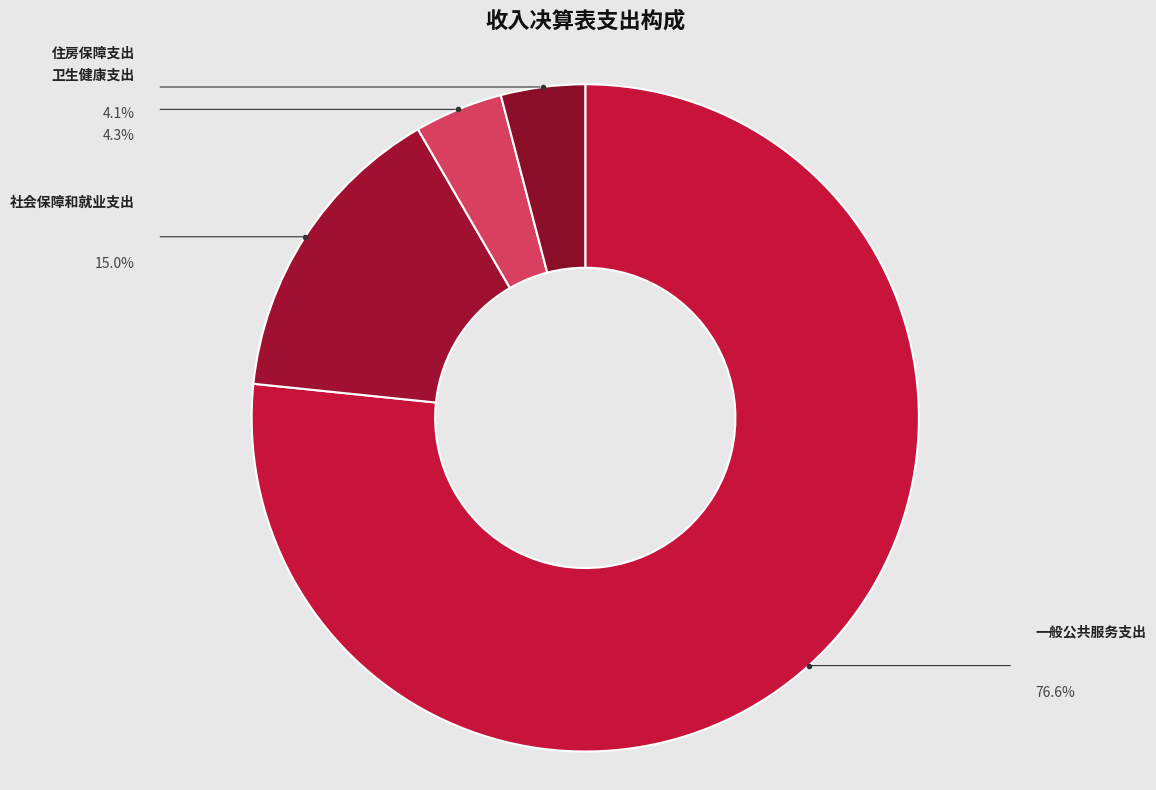

To the nearest percent, what is the difference between the 卫生健康支出 and 社会保障和就业支出 slice percentages?

11%